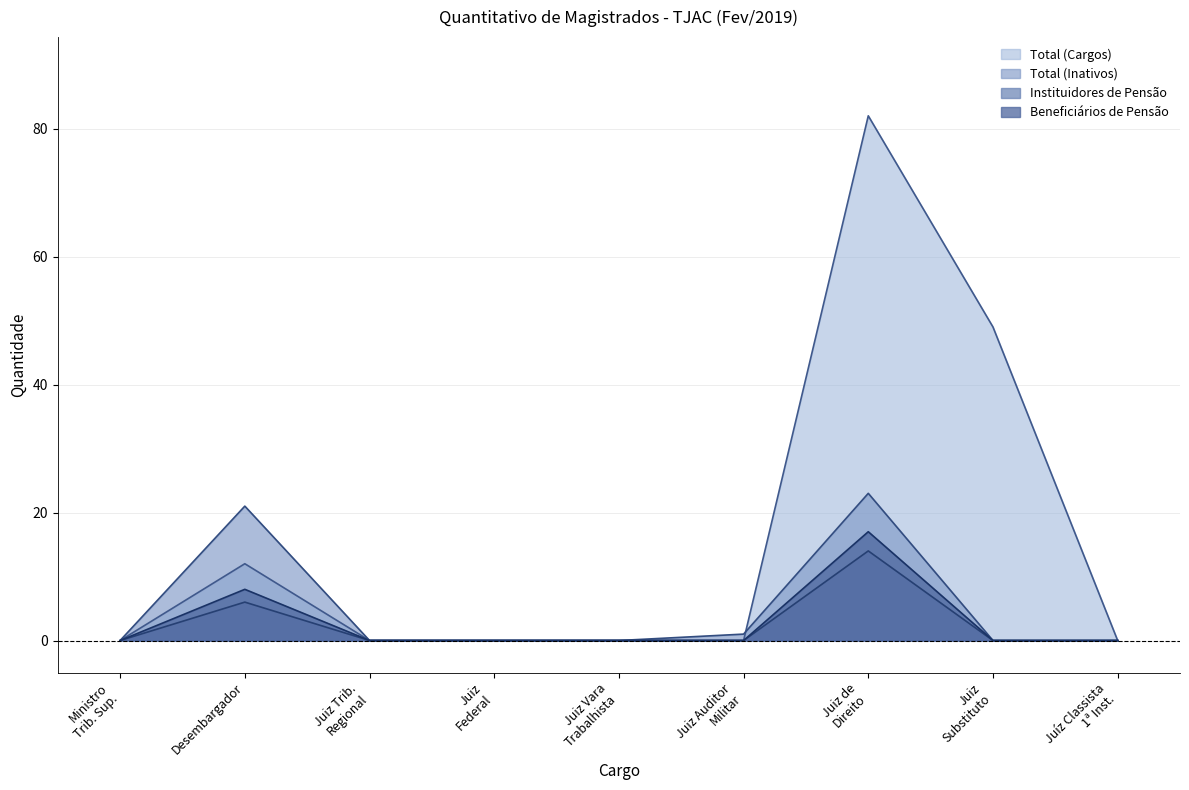

How many values in the Total (Cargos) series exceed 0?

3